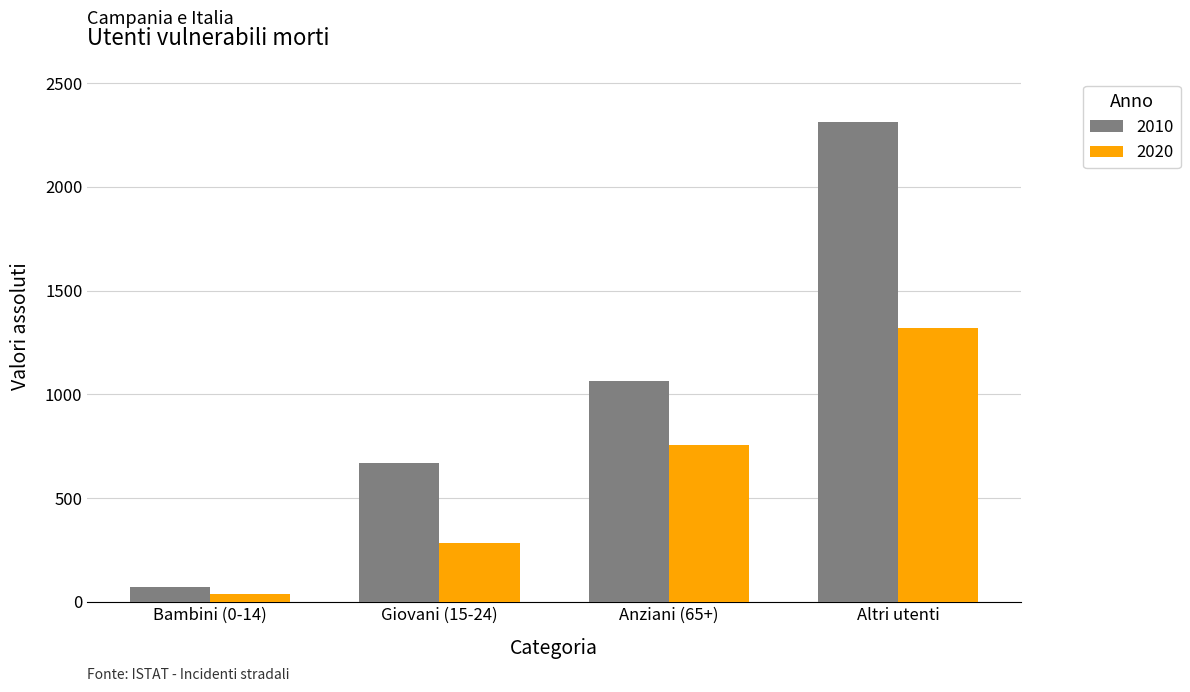

The value of 2020 at Altri utenti is 1838. True or false?

False